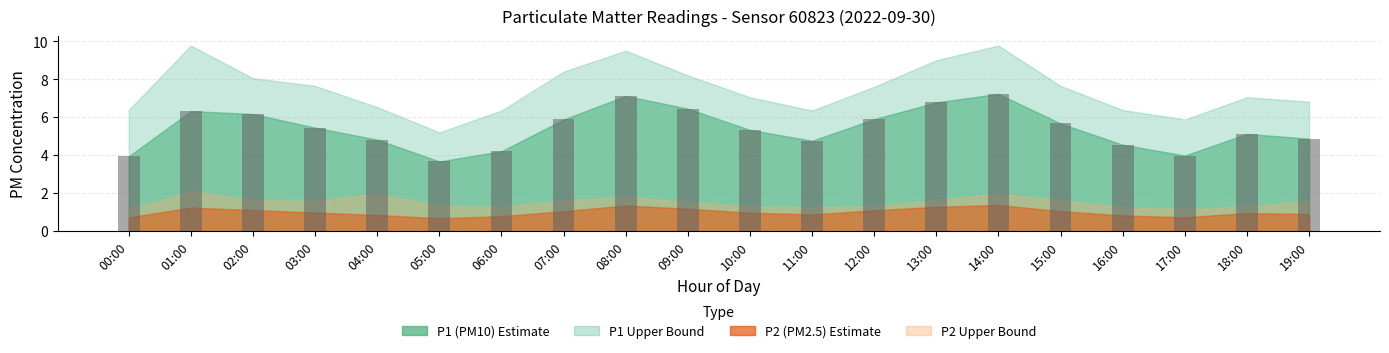

Between 02:00 and 05:00, which is larger?

02:00